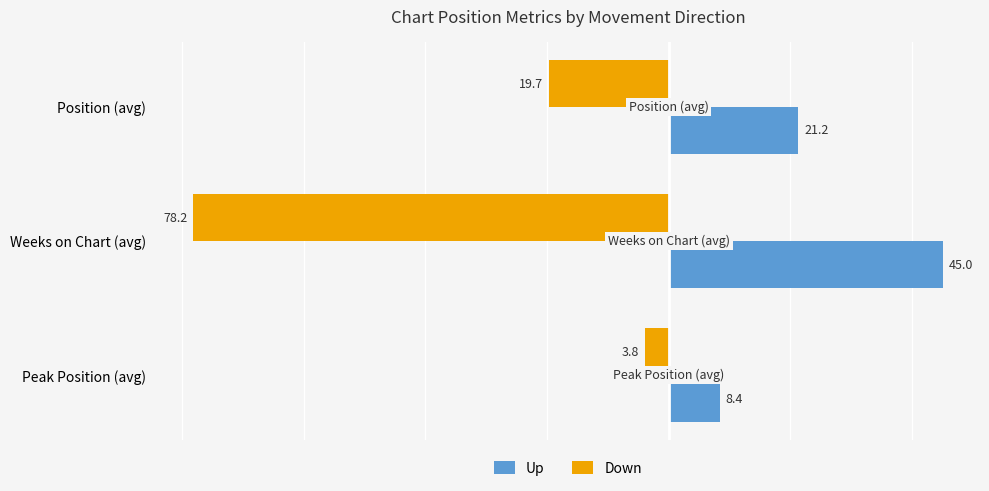

List the series in order of their peak value, highest first.

Up, Down